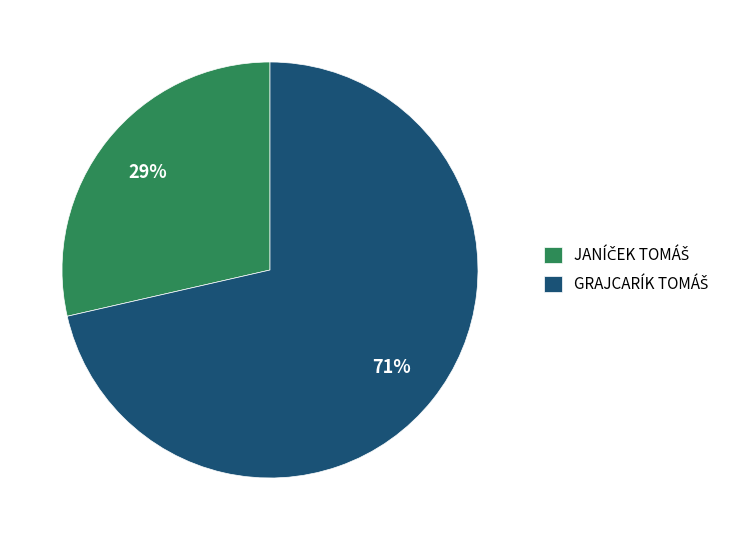

To the nearest percent, what is the average slice percentage?

50%